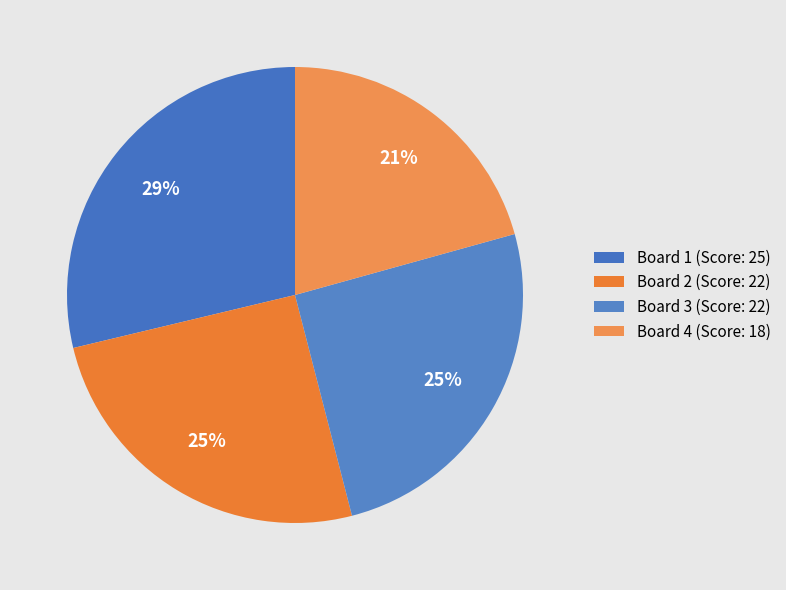

To the nearest percent, what portion does Board 1 represent?

29%